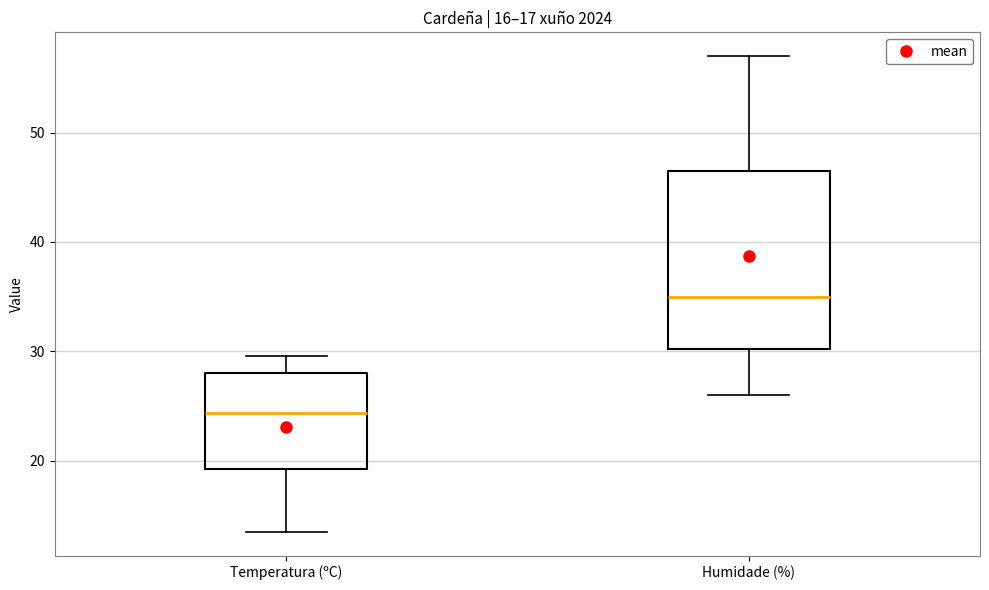

Reading left to right, transcribe this box plot: for each box, give where its median line is, the range the box spans, and where its two whiskers end, as read against the y-axis. The values are not printed on the chart, so give them approximately, as read against the axis.

Temperatura (ºC): median 24, box 19 to 28, whiskers 14 to 30
Humidade (%): median 35, box 30 to 47, whiskers 26 to 57